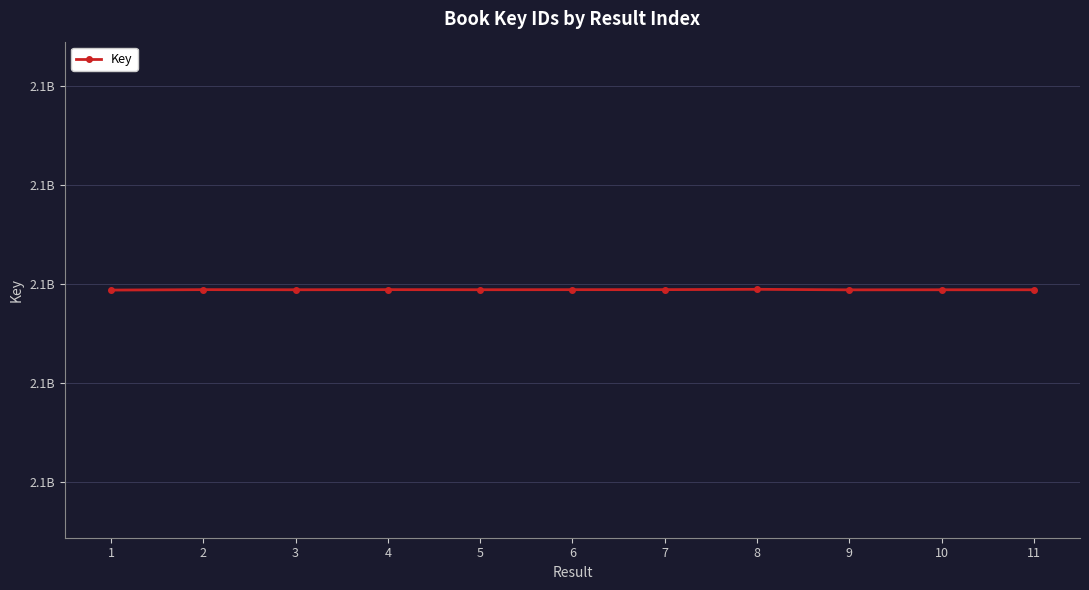

Is this an area chart (filled region under the line)?

No